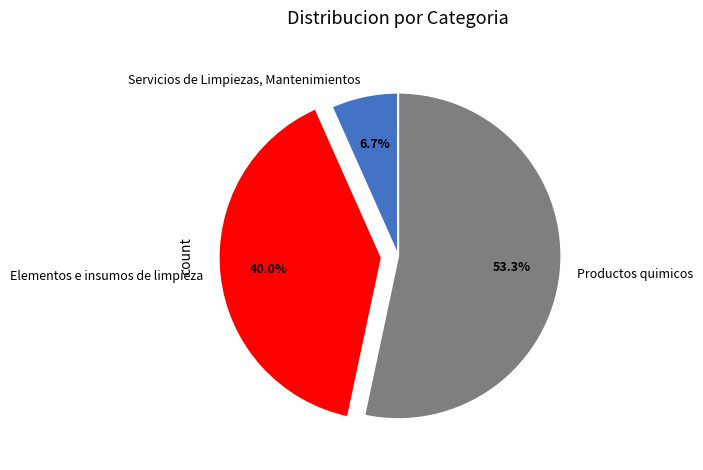

How much of the chart is everything except Elementos e insumos de limpieza?

60.0%